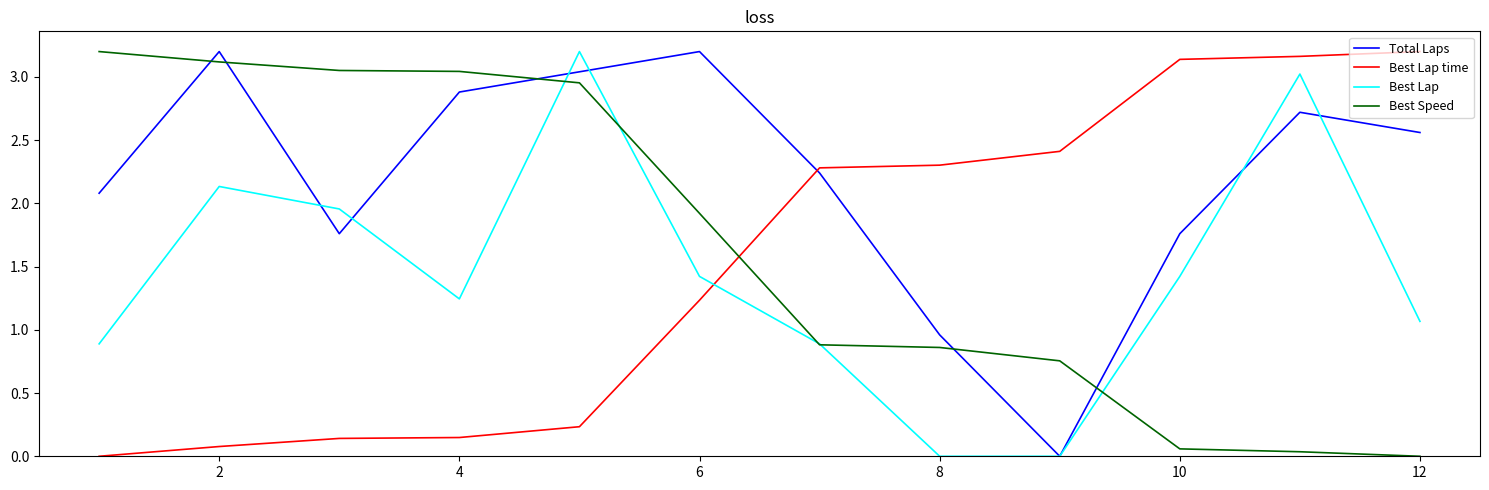

How many times do Best Speed and Best Lap time cross each other?

1